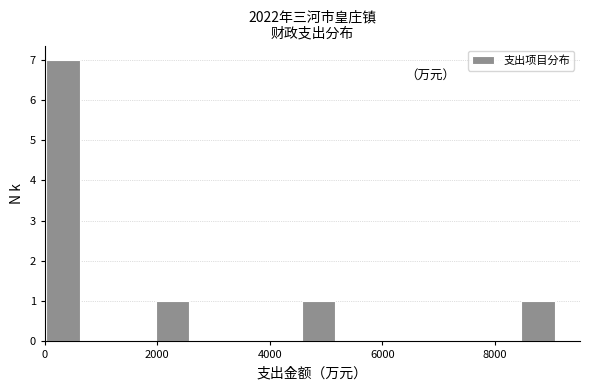

Around what value on the x-axis is the tallest bar? Give the approximate position of its centre, as read against the axis.

400